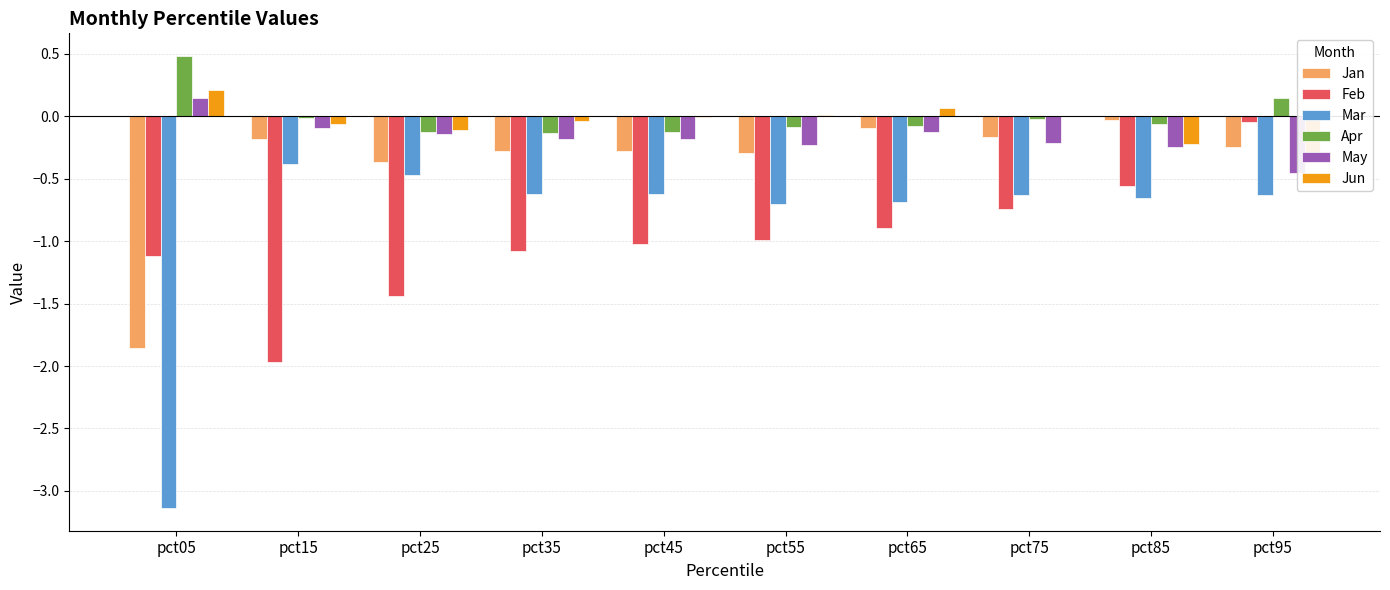

Read the Jan value at pct25.

-0.4